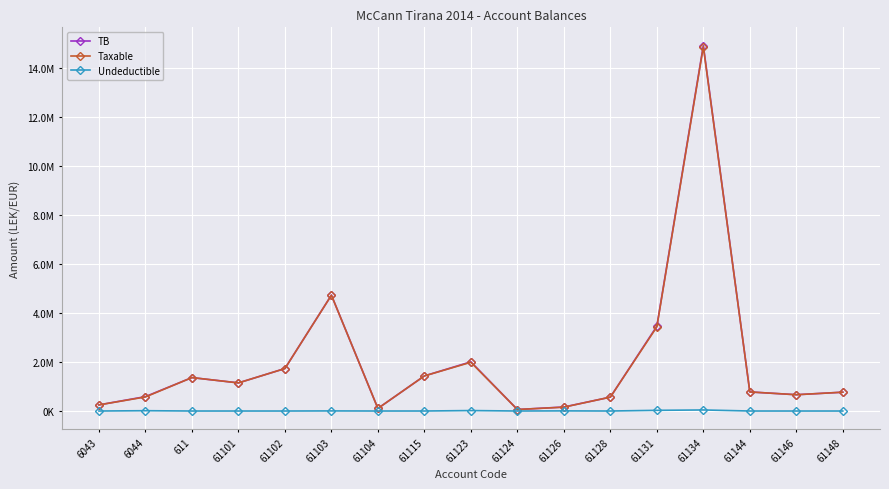

Does the chart have visible grid lines?

Yes